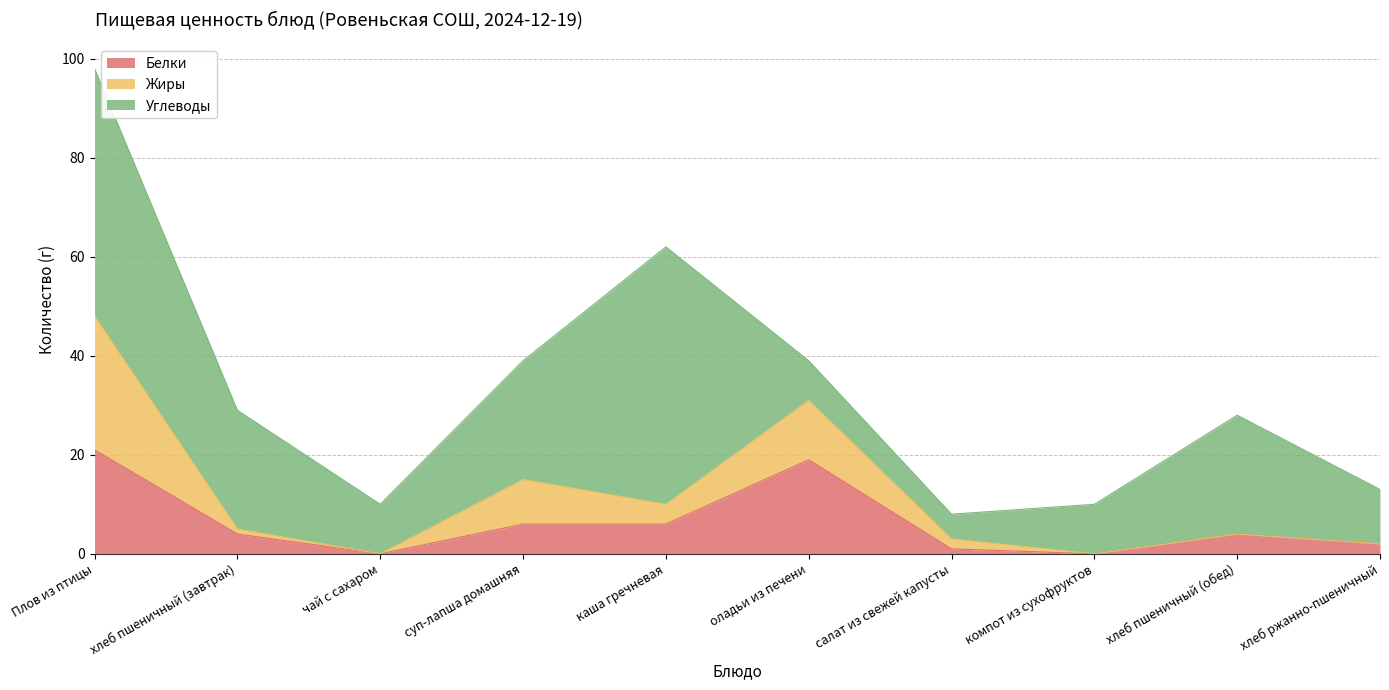

What is the sum of the Жиры values at оладьи из печени and суп-лапша домашняя?

21